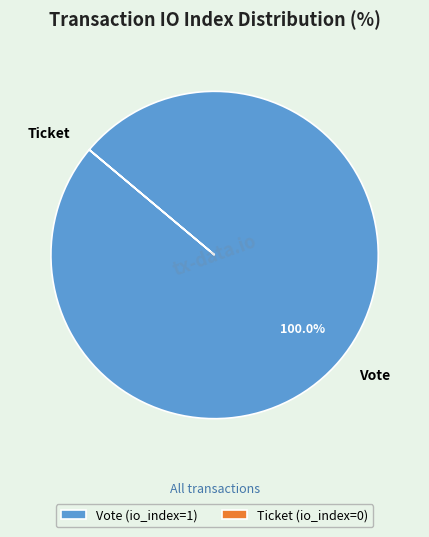

Which category accounts for the majority?

Vote